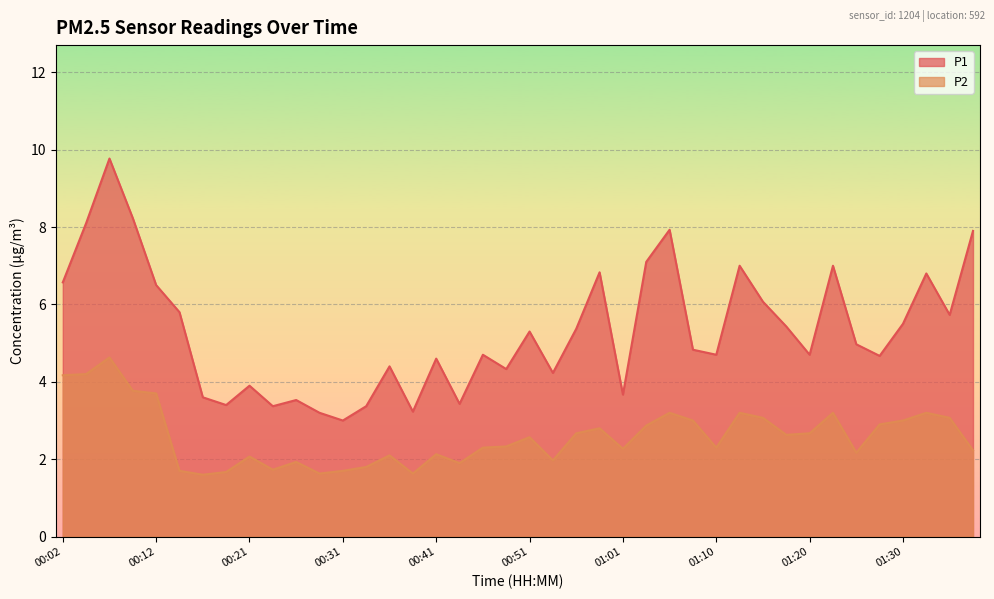

At how many categories does at least one series exceed 2?

40